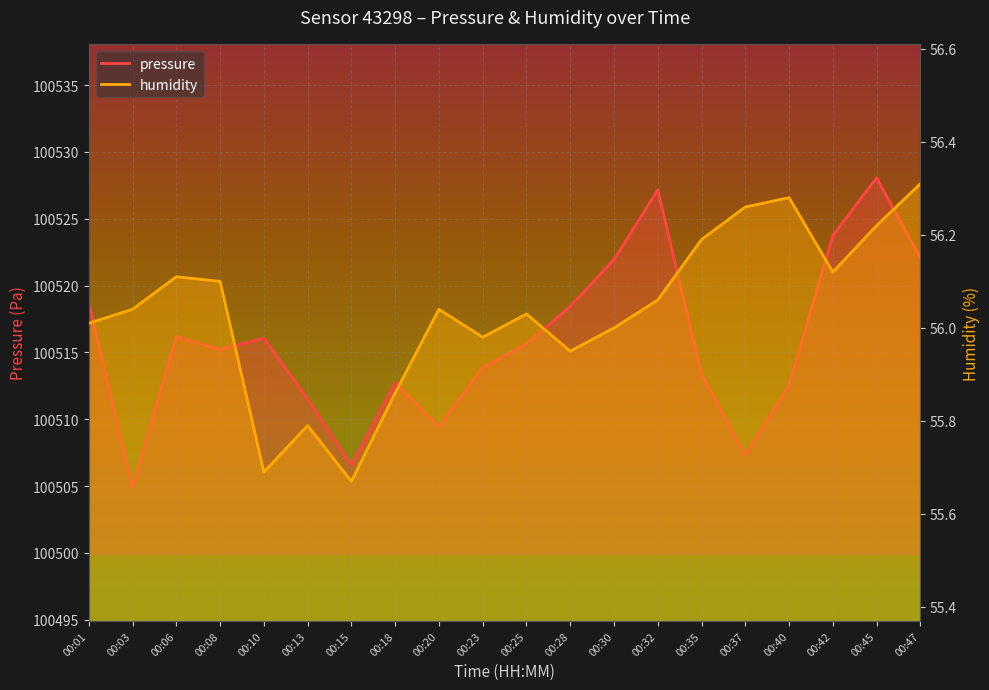

What is the total value across all series at 00:42?

100579.9